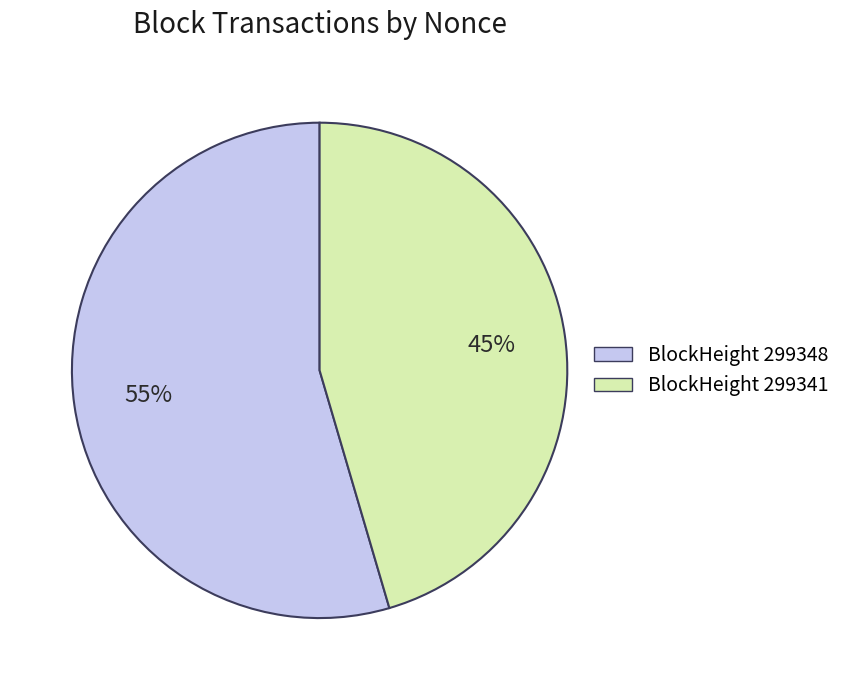

Rank the categories by value from highest to lowest.

BlockHeight 299348, BlockHeight 299341